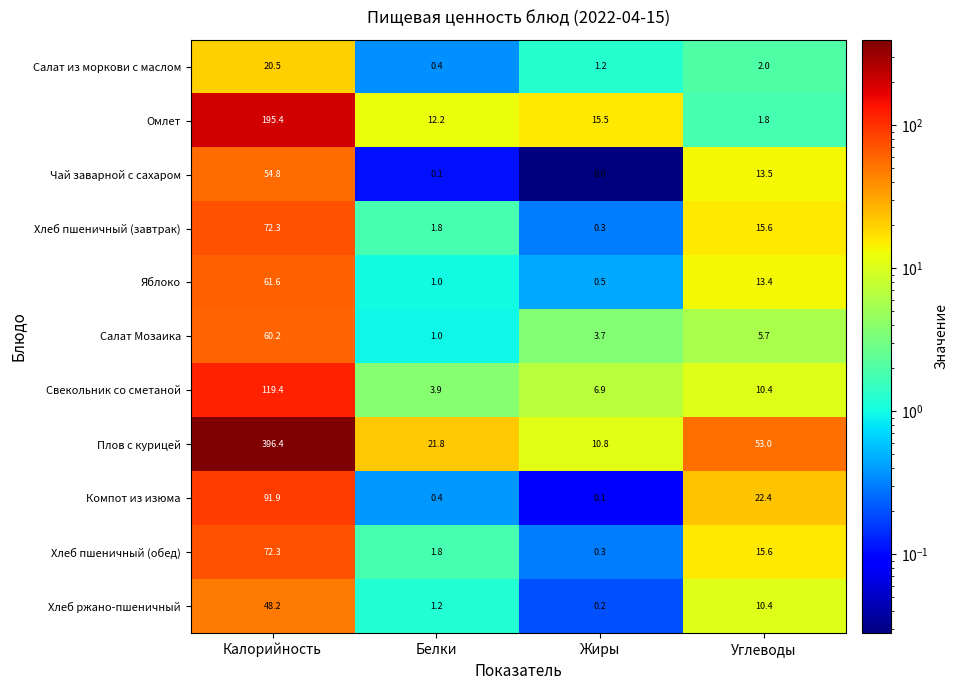

Which series has the widest spread of values?

Плов с курицей